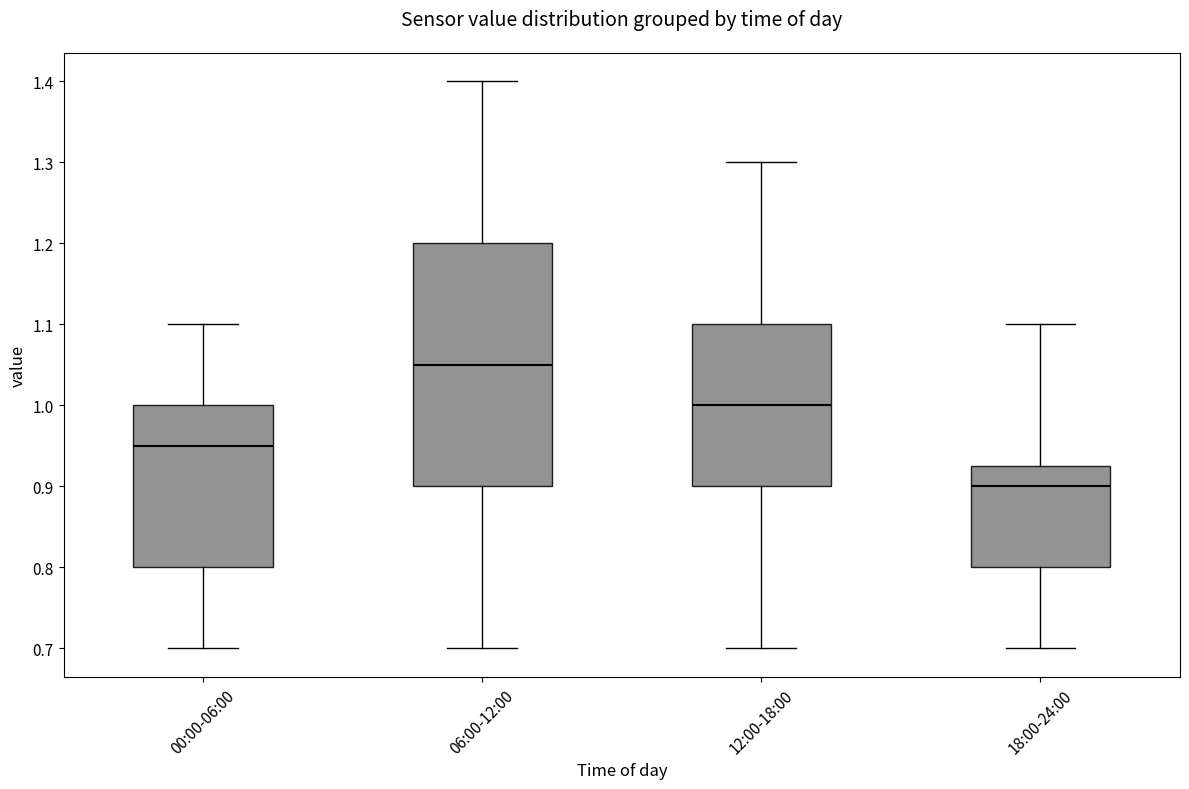

Which box's median line is the highest?

06:00-12:00